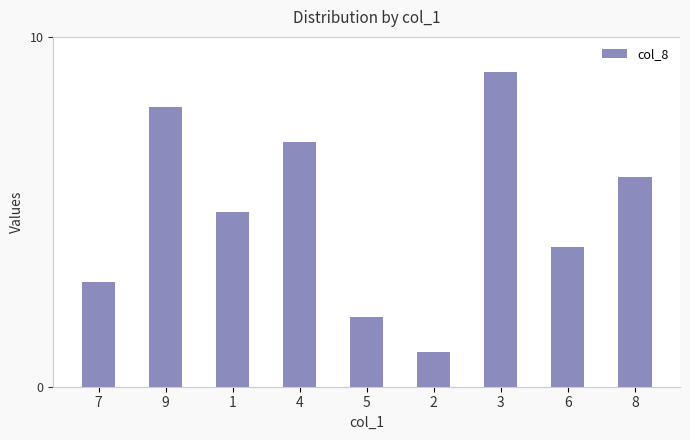

Reading left to right, extract all data points from this chart.

7=3	9=8	1=5	4=7	5=2	2=1	3=9	6=4	8=6